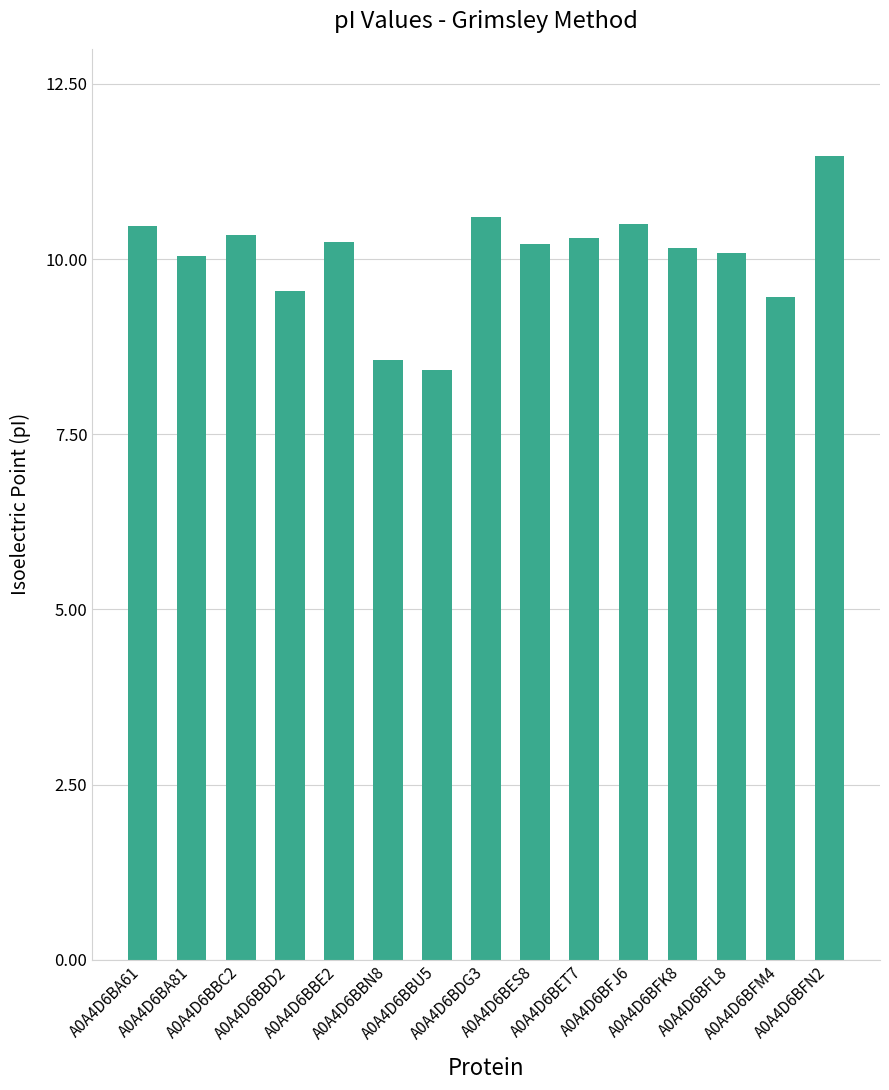

Where does the data first go above 10?

A0A4D6BA61